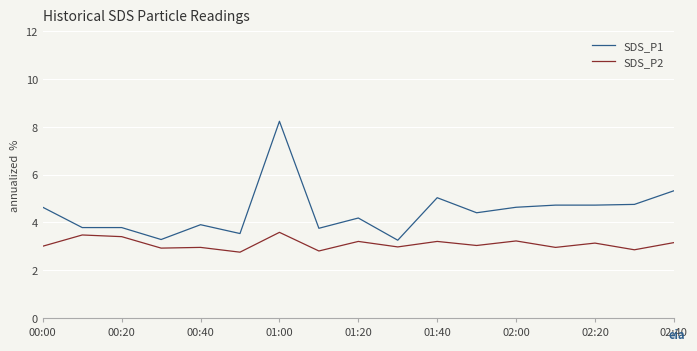

What is the average value of the SDS_P2 series?

3.1